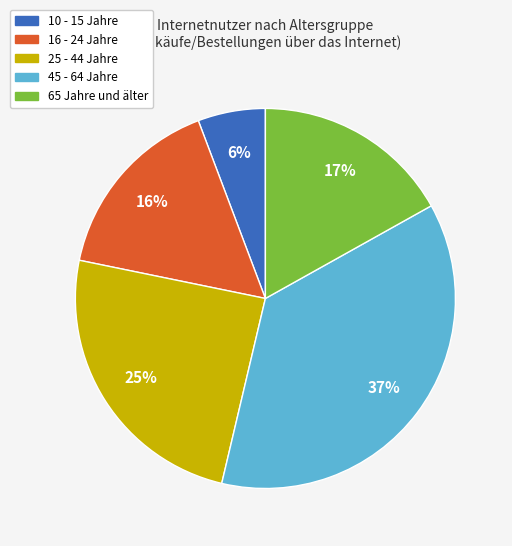

What percentage is the 10 - 15 Jahre slice, to the nearest percent?

6%